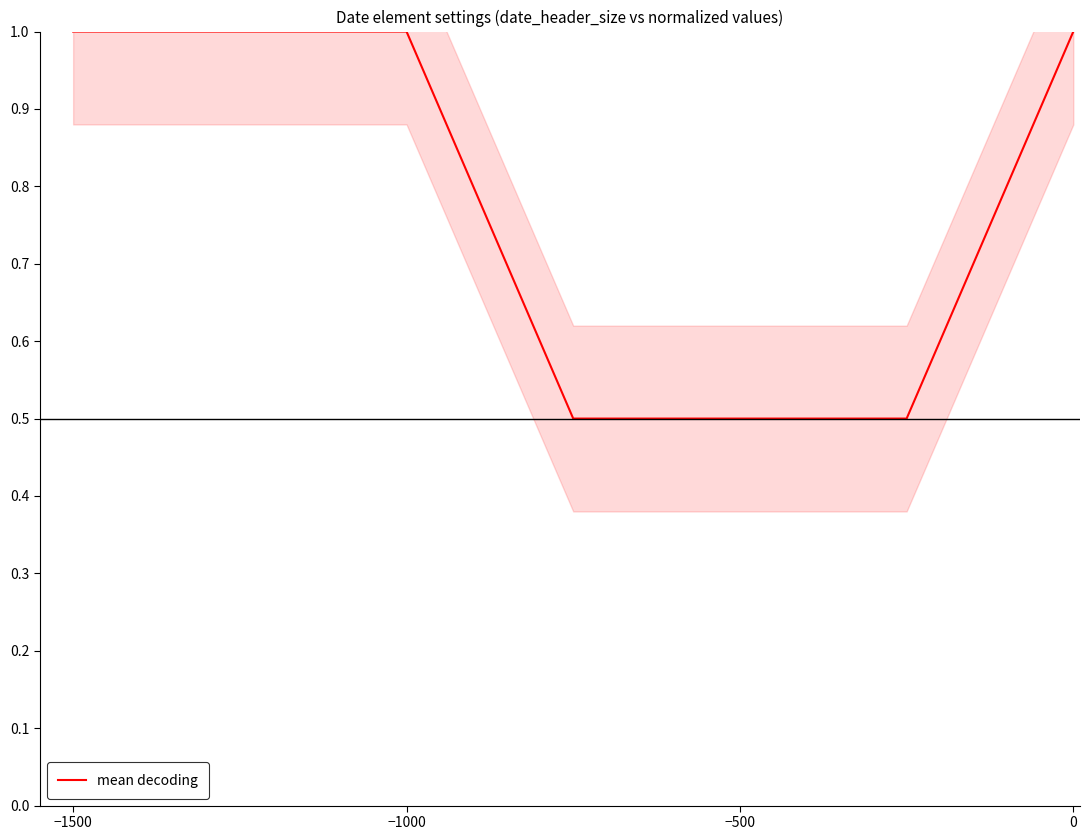

Which label corresponds to the largest value in the chart?

−1500